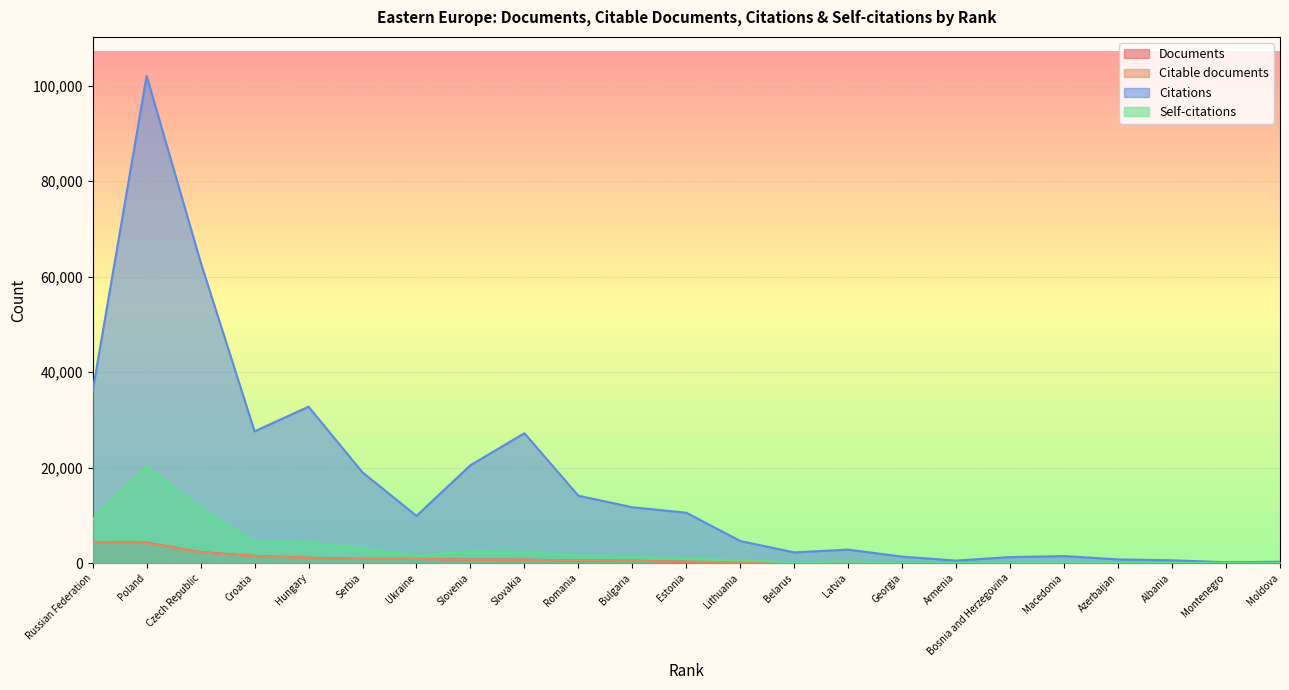

How many lines are shown in the chart?

4